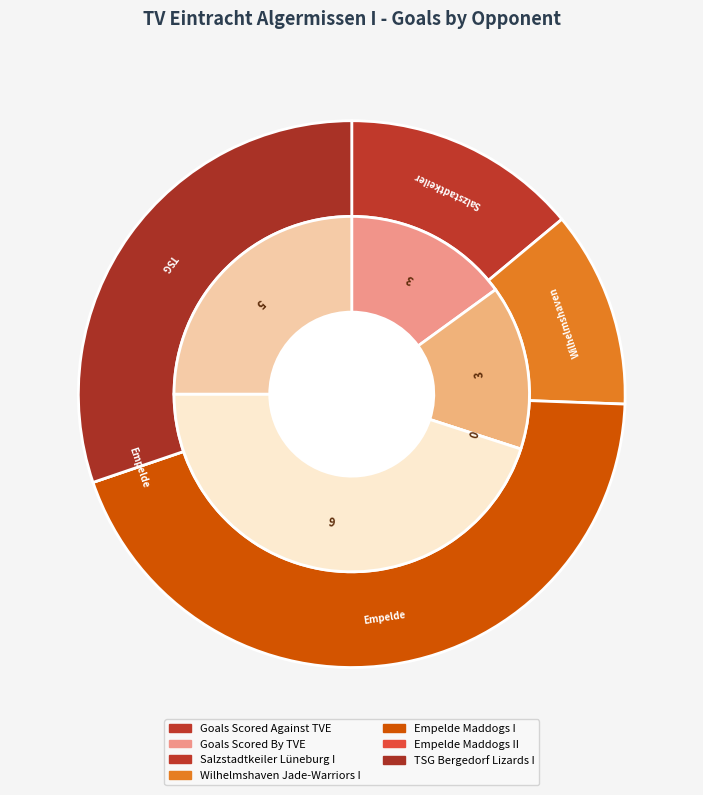

Which series has the widest spread of values?

Goals Scored Against TVE